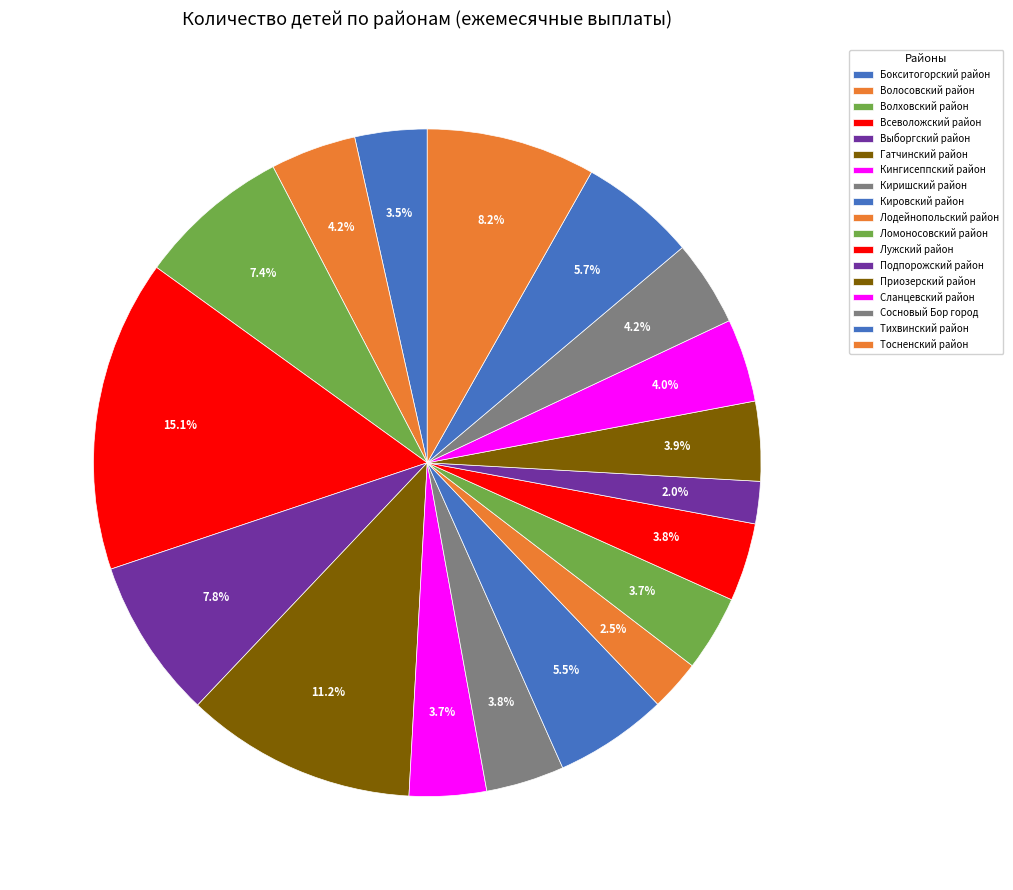

To the nearest percent, what portion does Всеволожский район represent?

15%